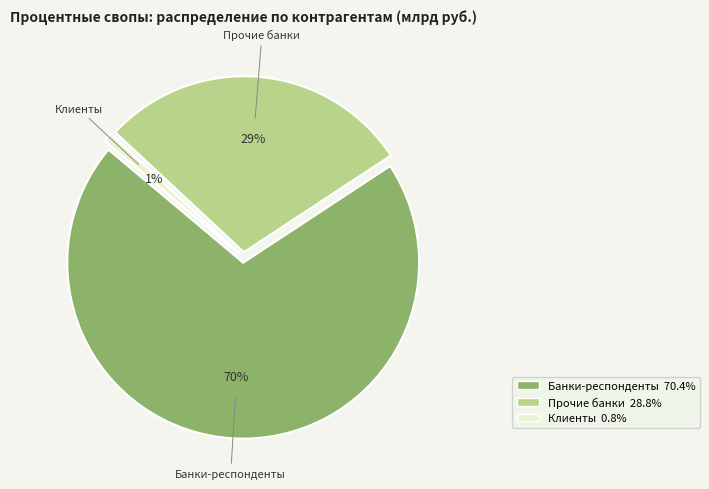

Is there any slice that represents more than half of the pie?

Yes